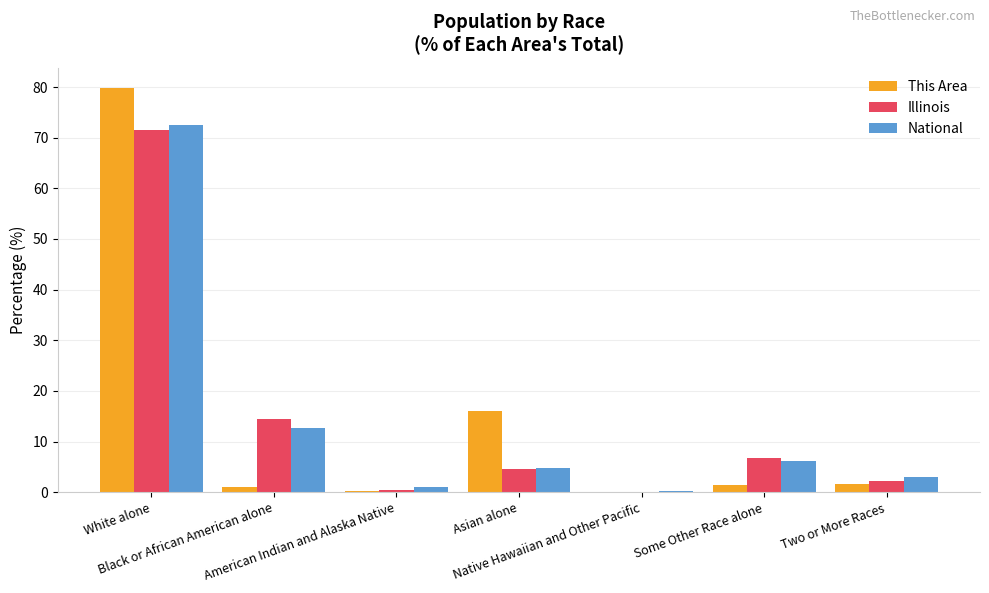

What is the sum of the Illinois values at Asian alone and Black or African American alone?

19.1